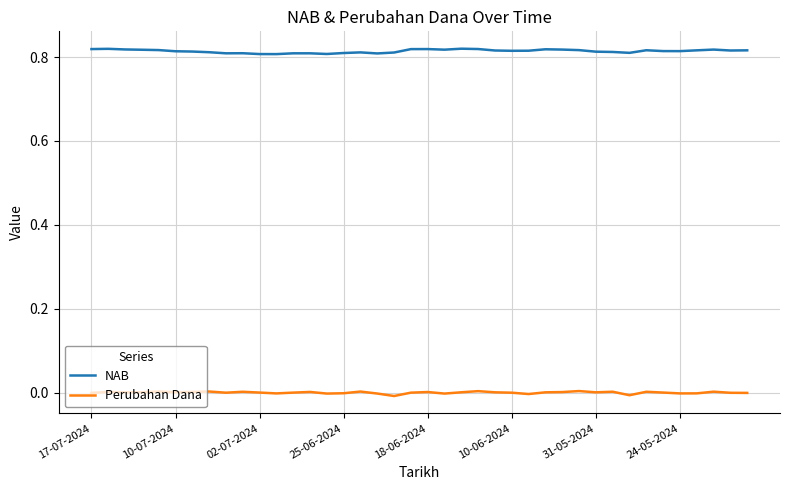

List the series in order of their overall mean, lowest first.

Perubahan Dana, NAB